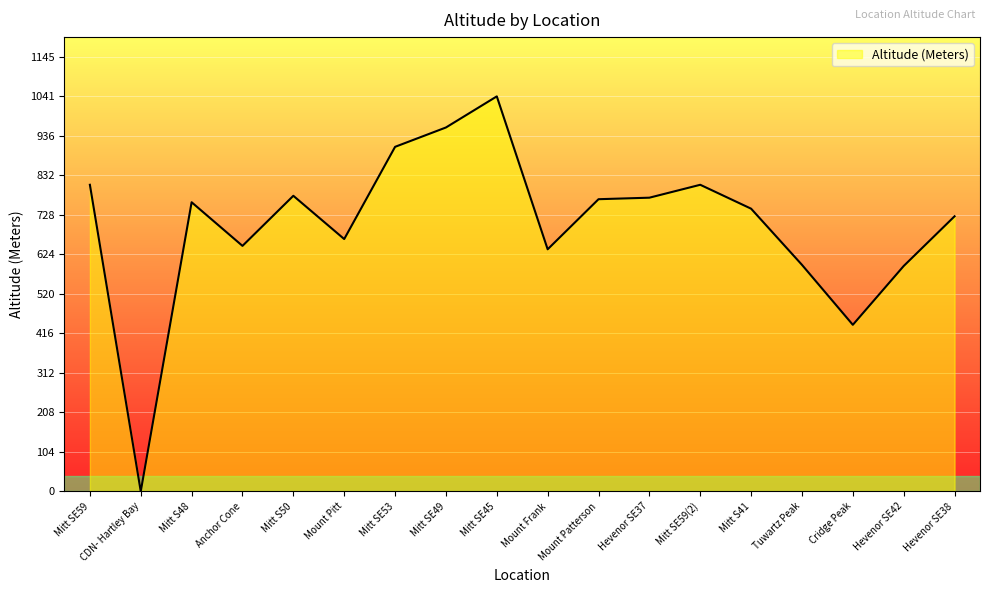

What is the greatest value displayed?

1041